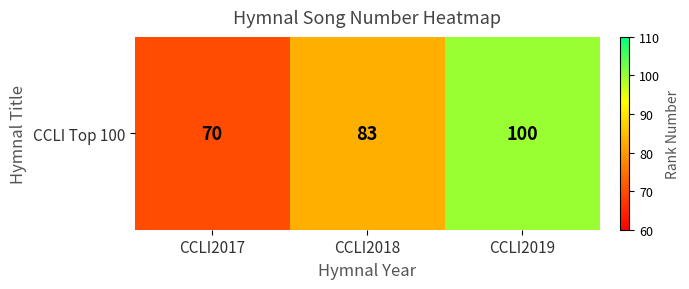

Reading right to left, extract all data points from this chart.

CCLI2019=100	CCLI2018=83	CCLI2017=70